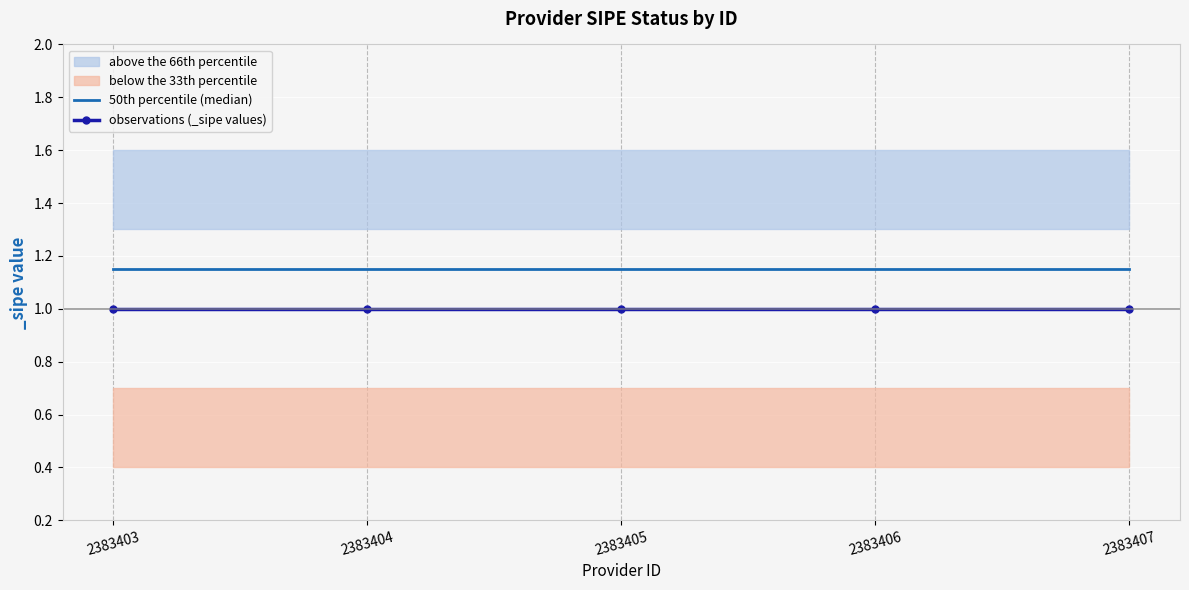

The value of observations (_sipe values) at 2383403 is 0.5. True or false?

False